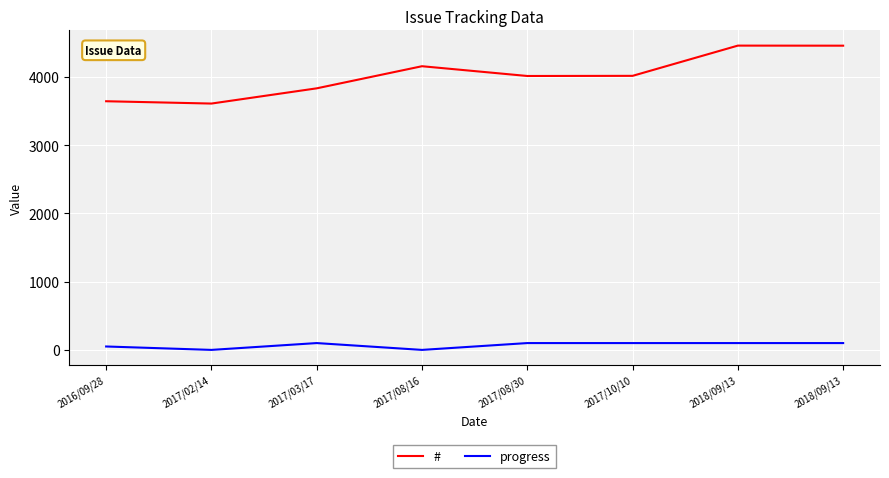

List the labels in order of progress value, largest first.

2017/03/17, 2017/08/30, 2017/10/10, 2018/09/13, 2018/09/13, 2016/09/28, 2017/02/14, 2017/08/16